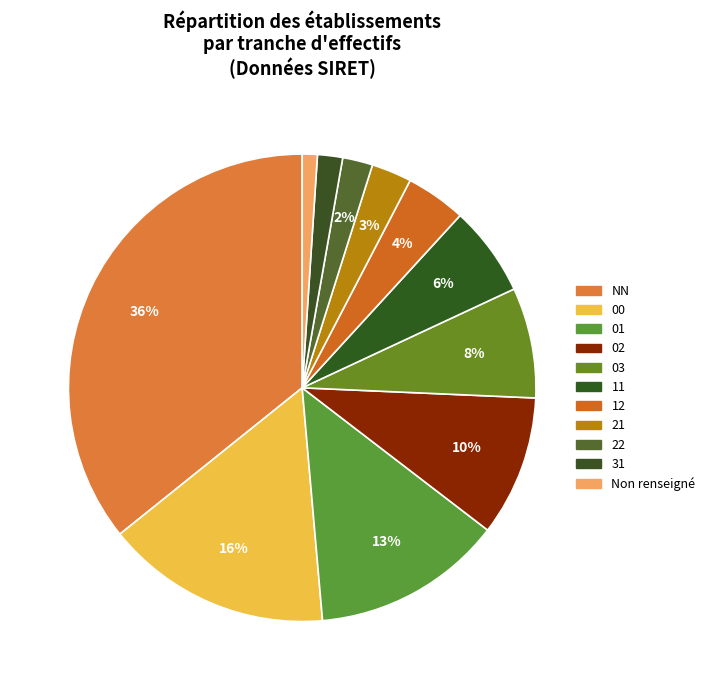

To the nearest percent, what is the difference between the largest and smallest slice percentages?

35%